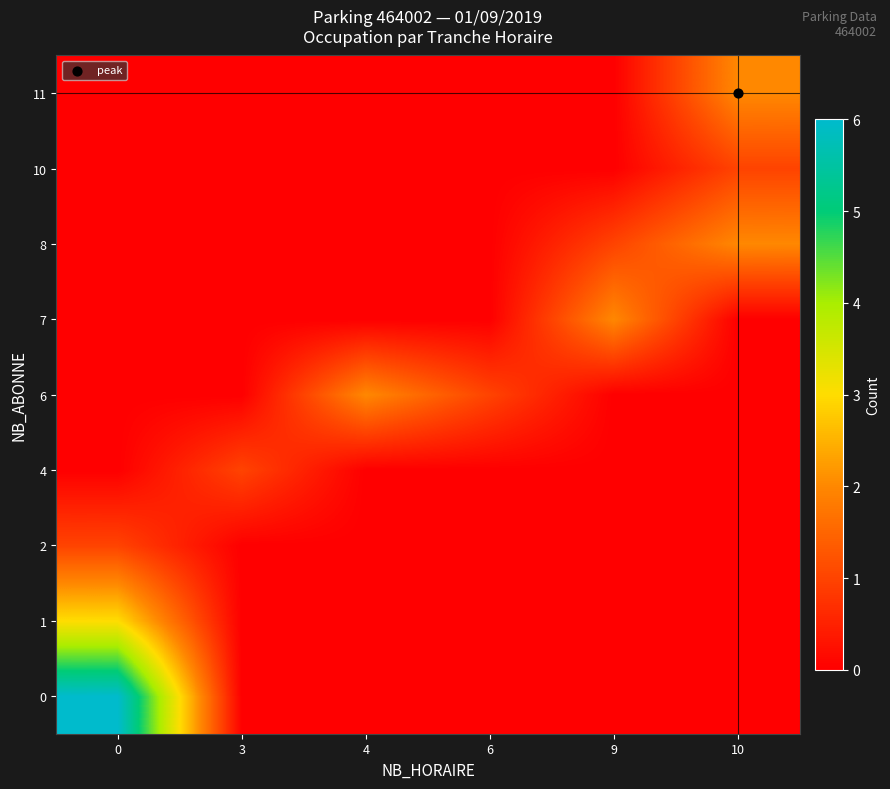

Between 6 and 4, which is larger?

6